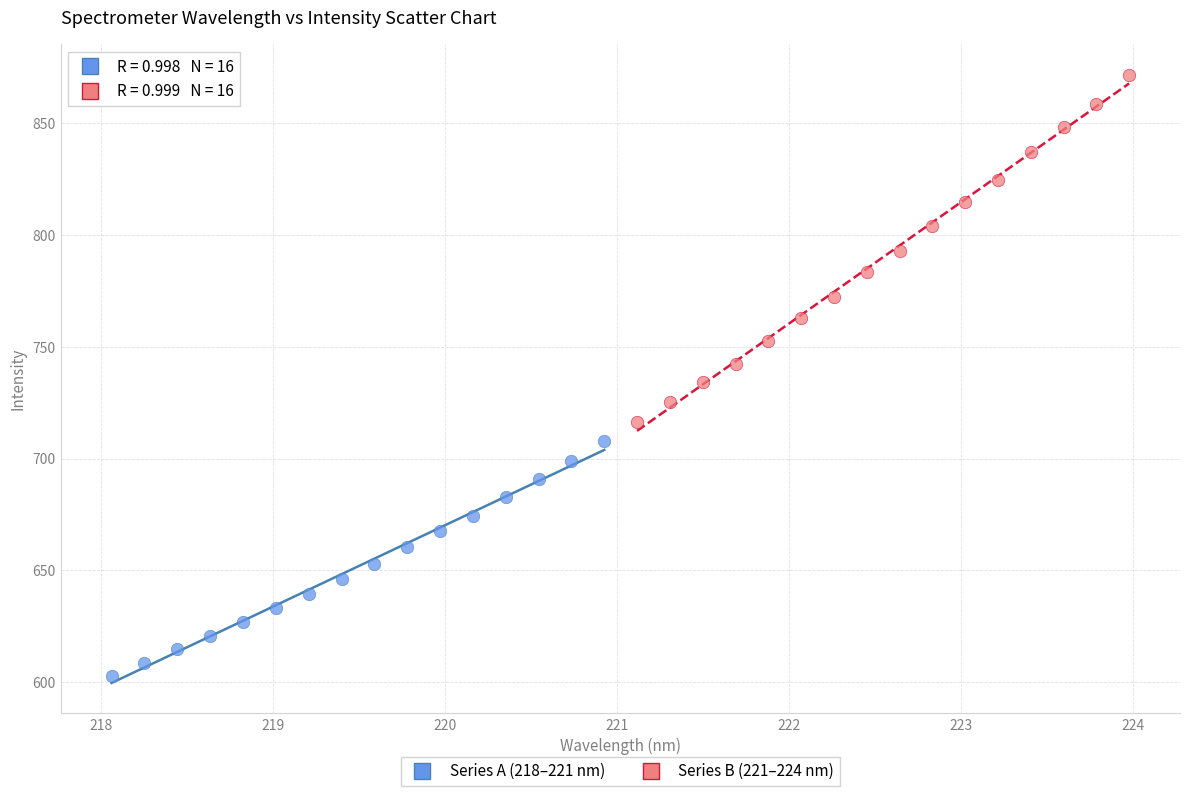

Which series has the widest spread of Y values?

Series B (221–224 nm)